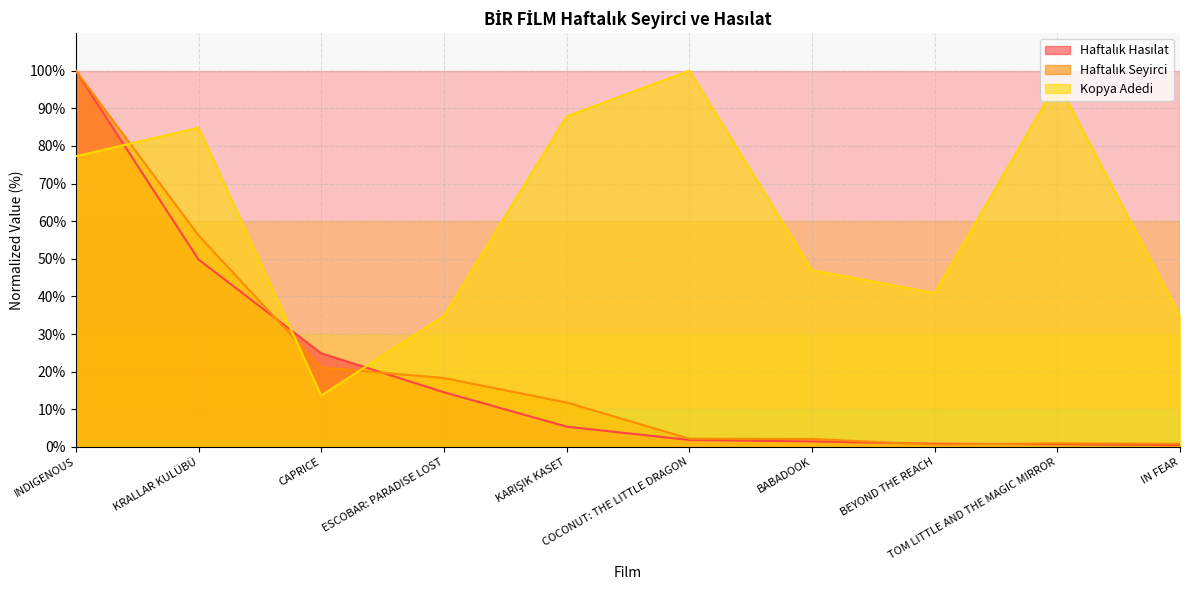

True or false: Haftalık Hasılat and Kopya Adedi intersect in this chart.

True